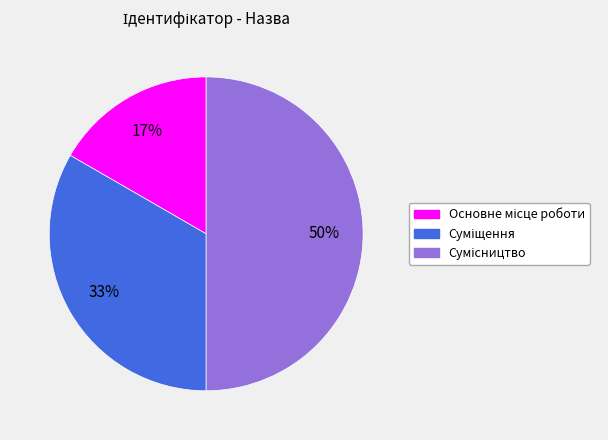

To the nearest percent, what is the average slice percentage?

33%